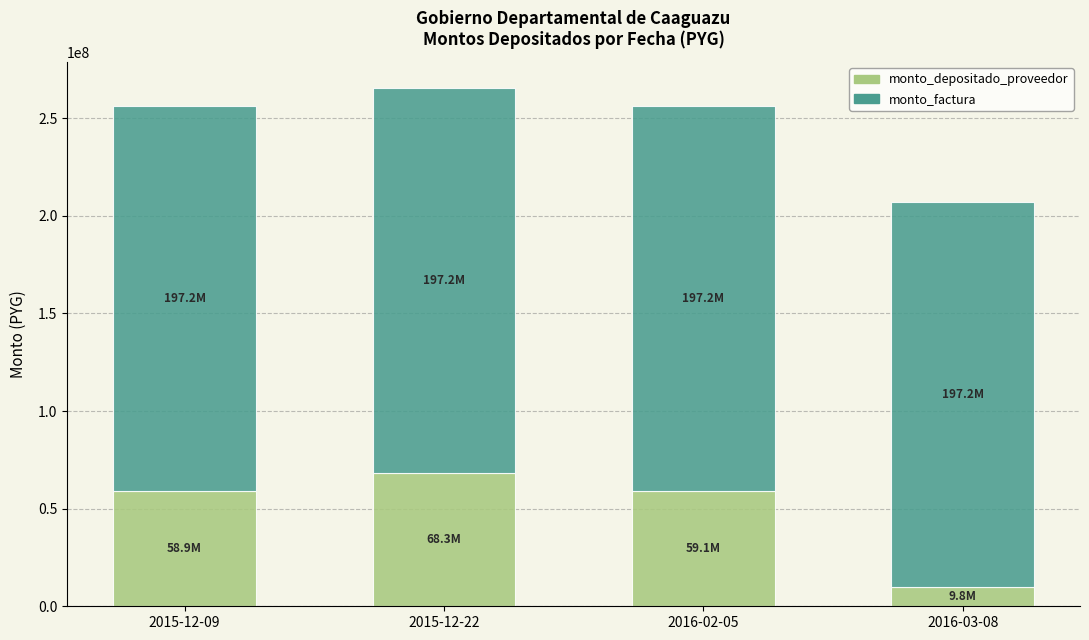

What is the difference between the maximum and minimum values in the monto_depositado_proveedor series?

58481483